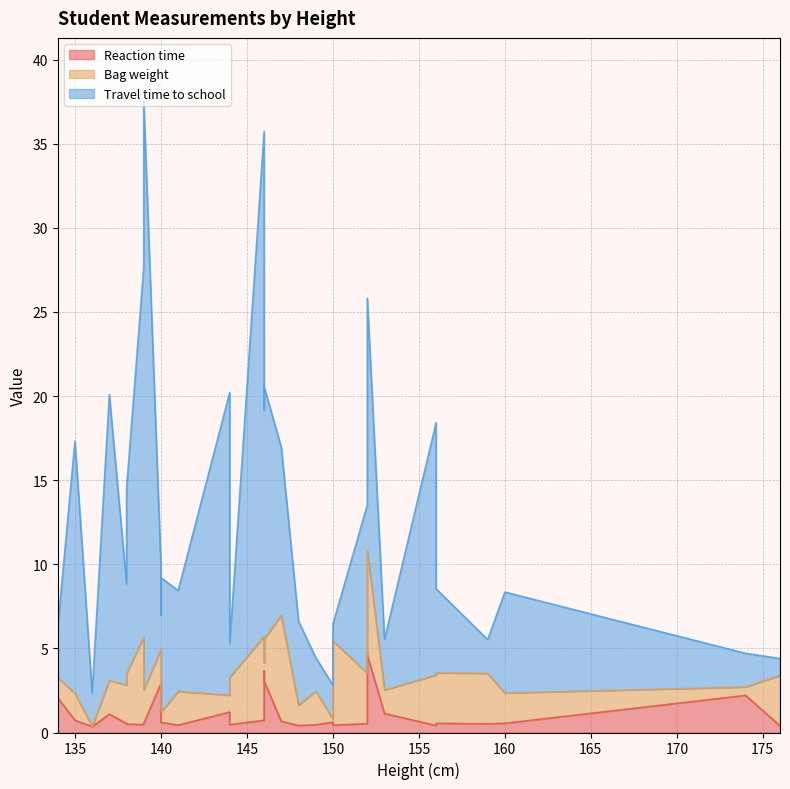

What is the difference between the Travel time to school values at 159 and 140?

3.0